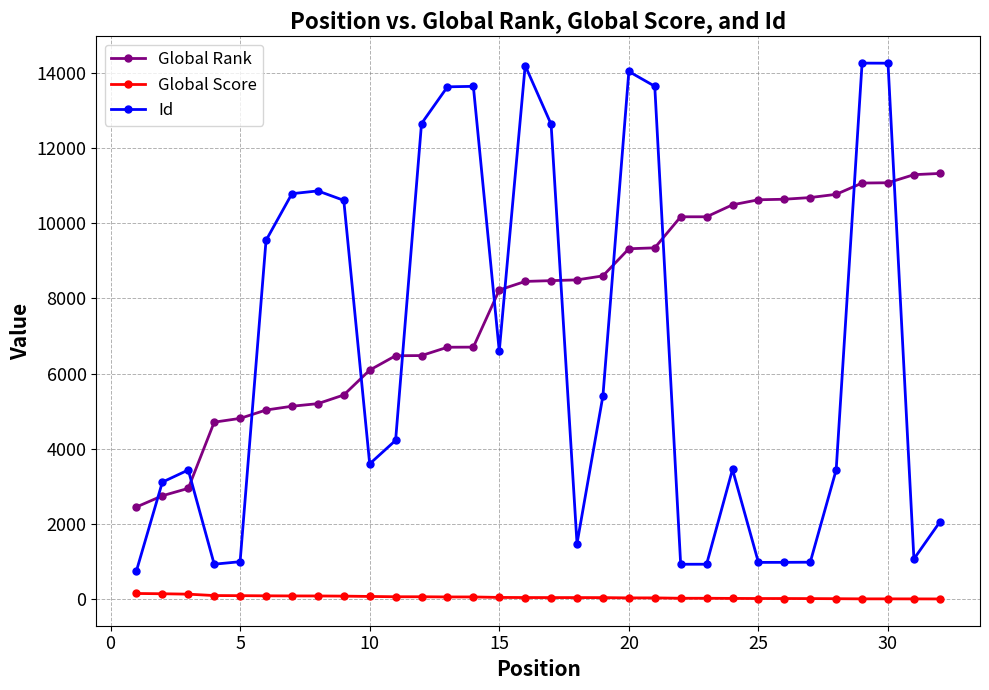

Which series has the widest spread of values?

Id